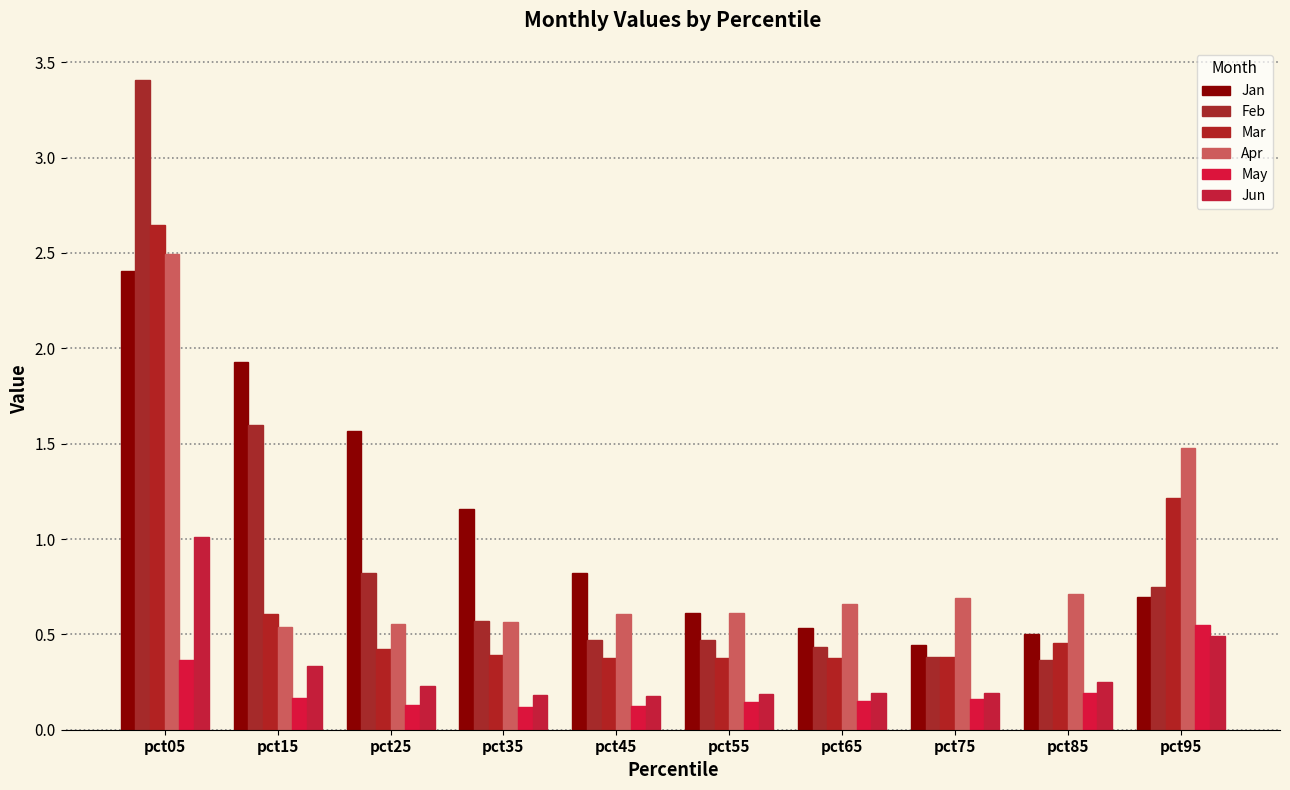

What is the value of the Feb bar at the 8th from the left?

0.4